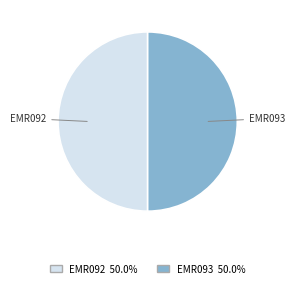

The EMR093 slice represents 50% of the pie. True or false?

True